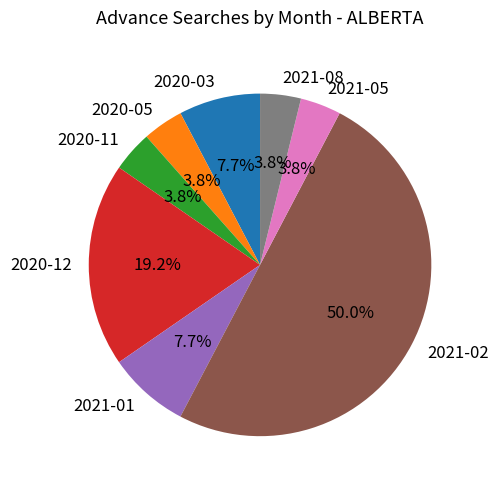

What percentage is the 2021-01 slice, to the nearest percent?

8%